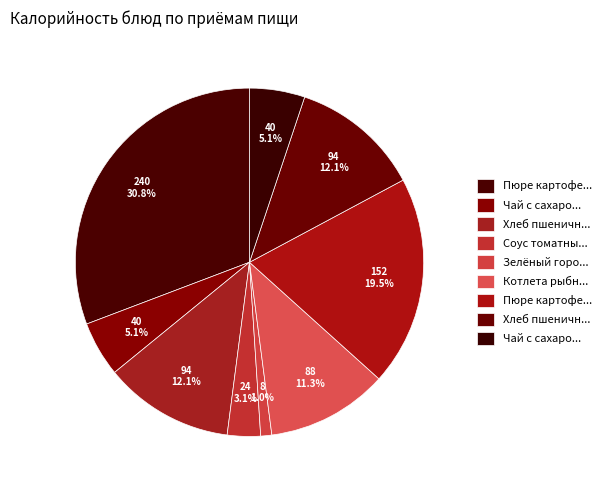

What is the largest slice in the pie chart?

Пюре картофельное с котлетой рыбной